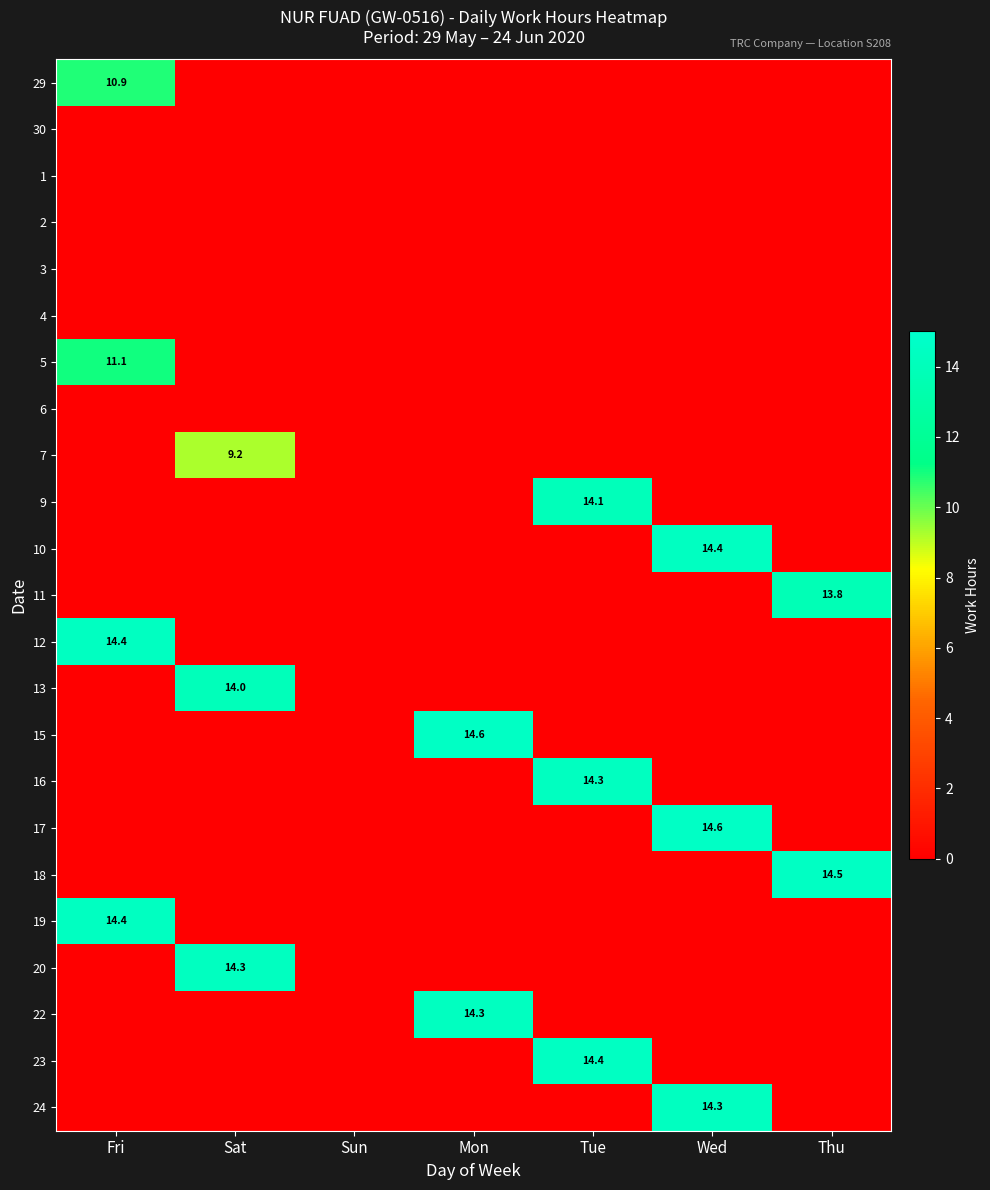

Count the number of categories in the chart.

7